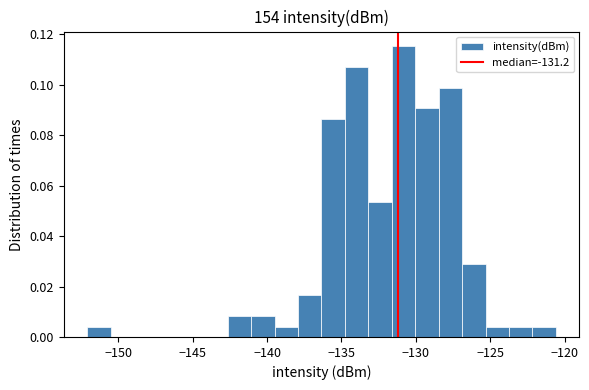

Around what value on the x-axis is the tallest bar? Give the approximate position of its centre, as read against the axis.

-131.0